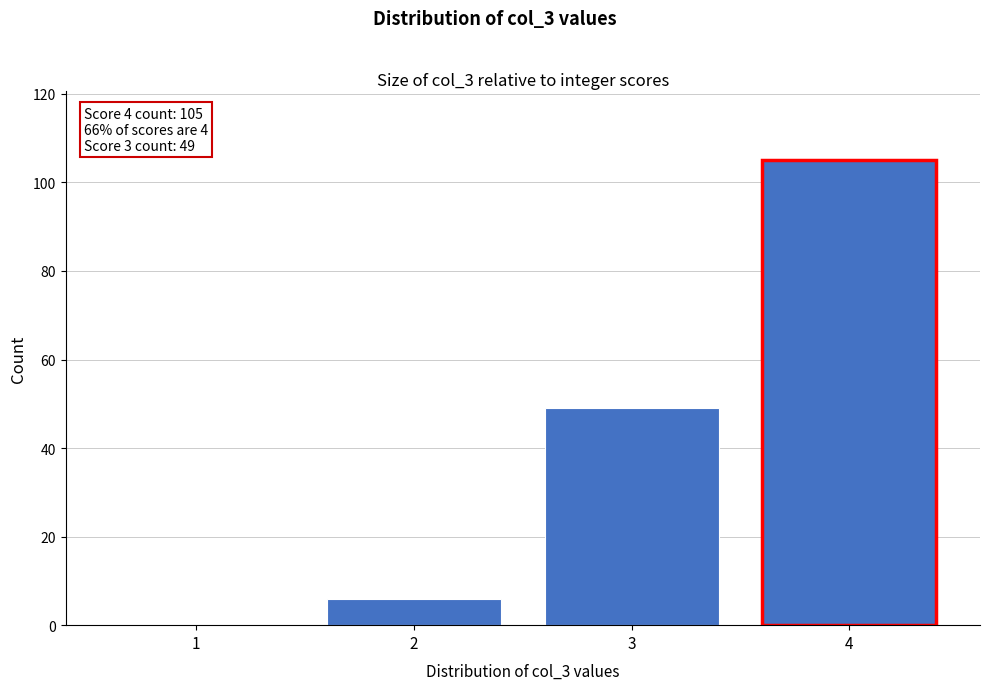

Reading right to left, list all the values displayed in this chart.

4=105	3=49	2=6	1=0